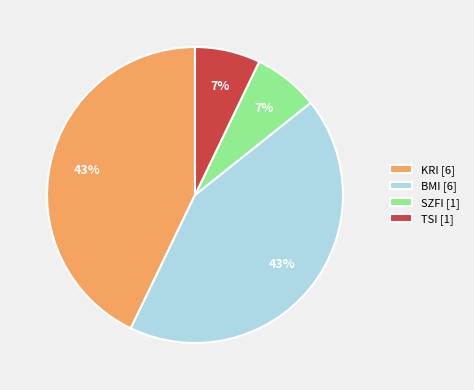

What percentage is the BMI [6] slice, to the nearest percent?

43%